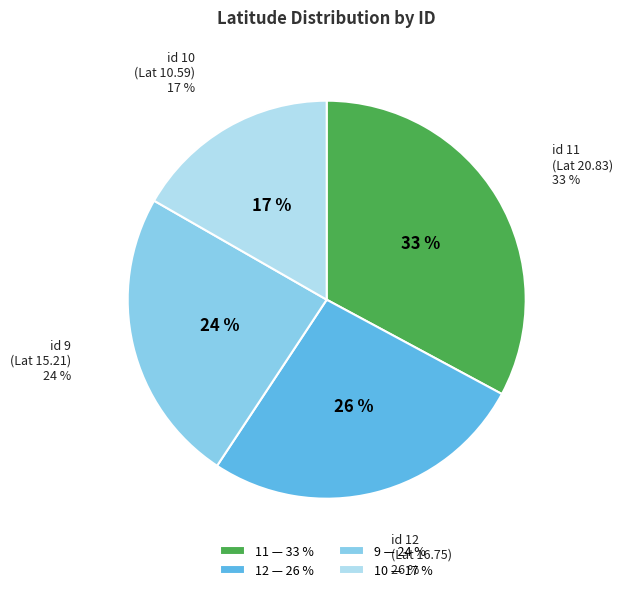

To the nearest percent, what is the difference between the largest and smallest slice percentages?

16%